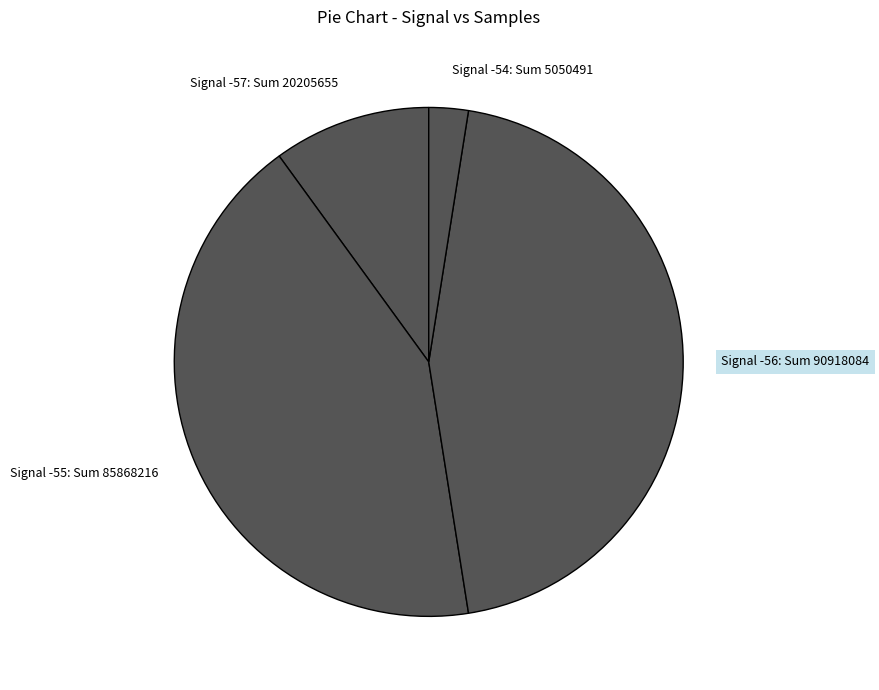

True or false: Signal -55: Sum 85868216 accounts for 43% of the total.

True